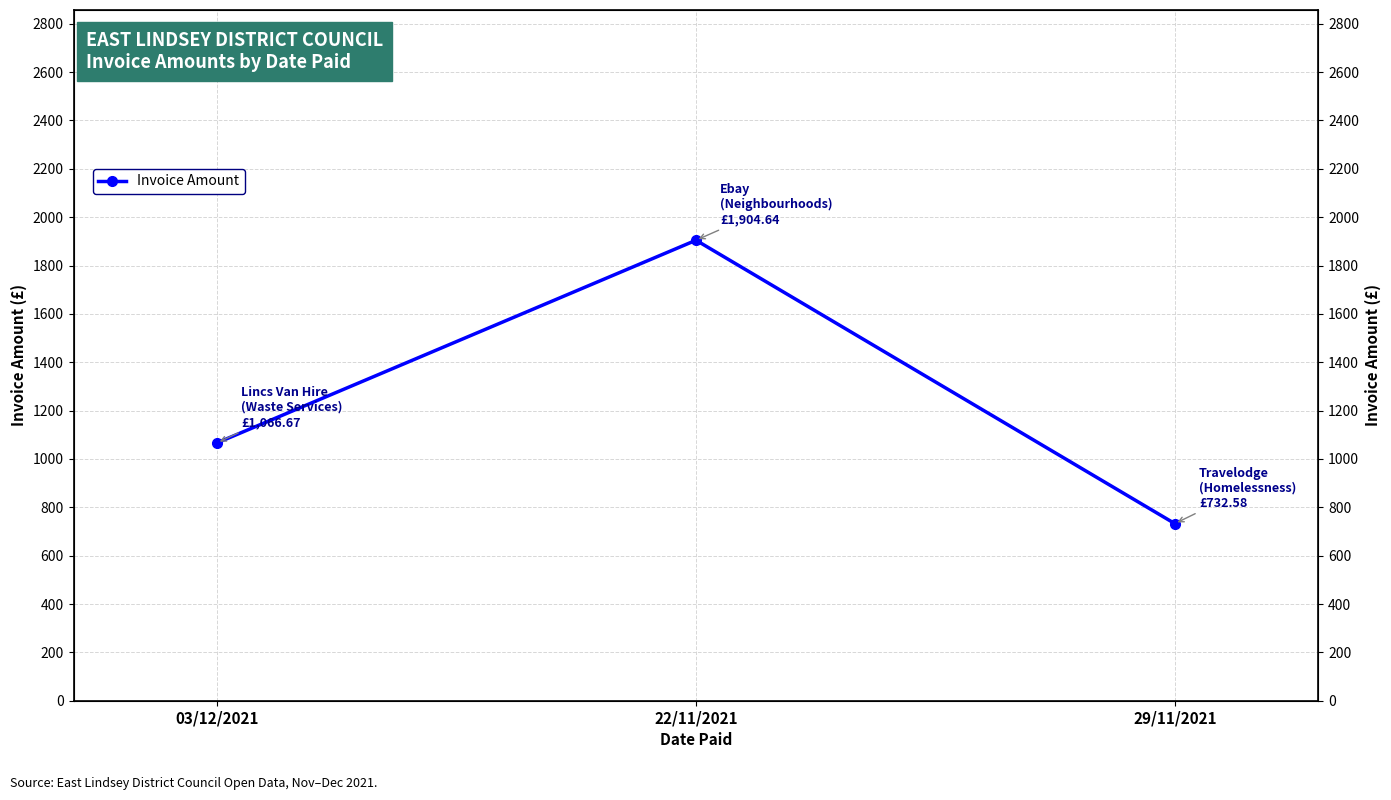

The chart shows a value of 732.6 at 29/11/2021. True or false?

True